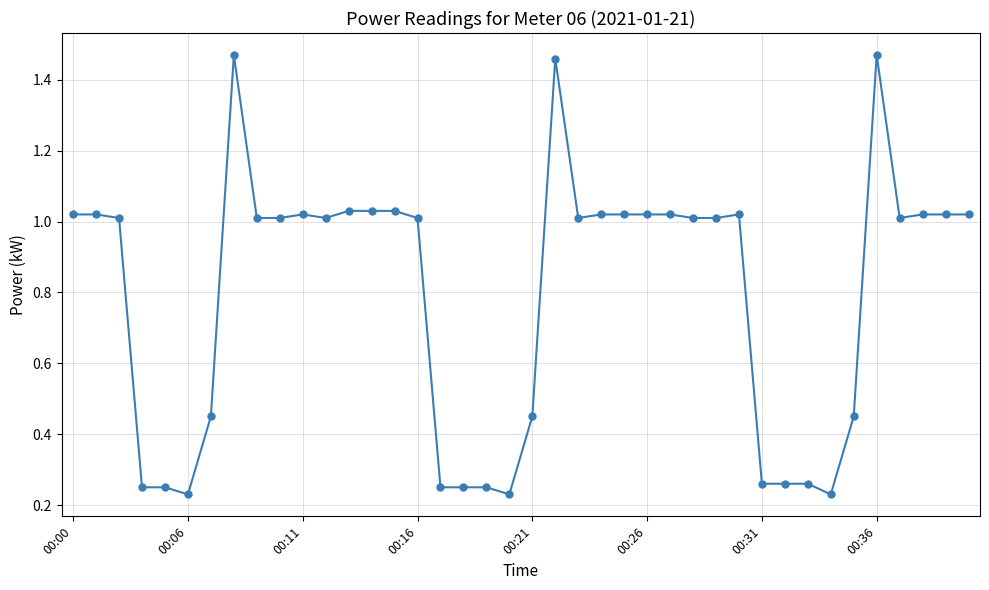

True or false: there are more than 2 points higher than both neighbors.

True